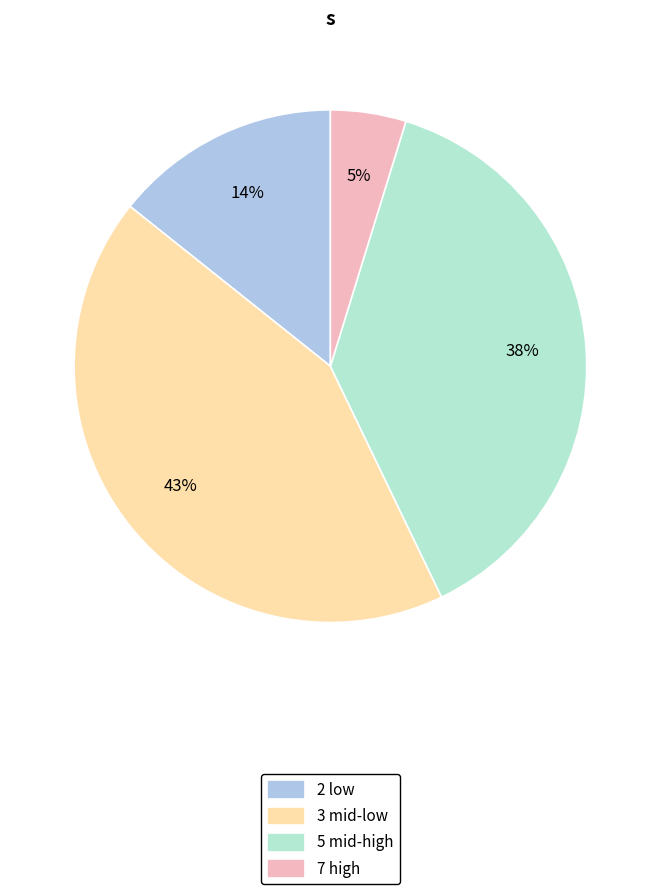

What percentage is the 7 high slice, to the nearest percent?

5%